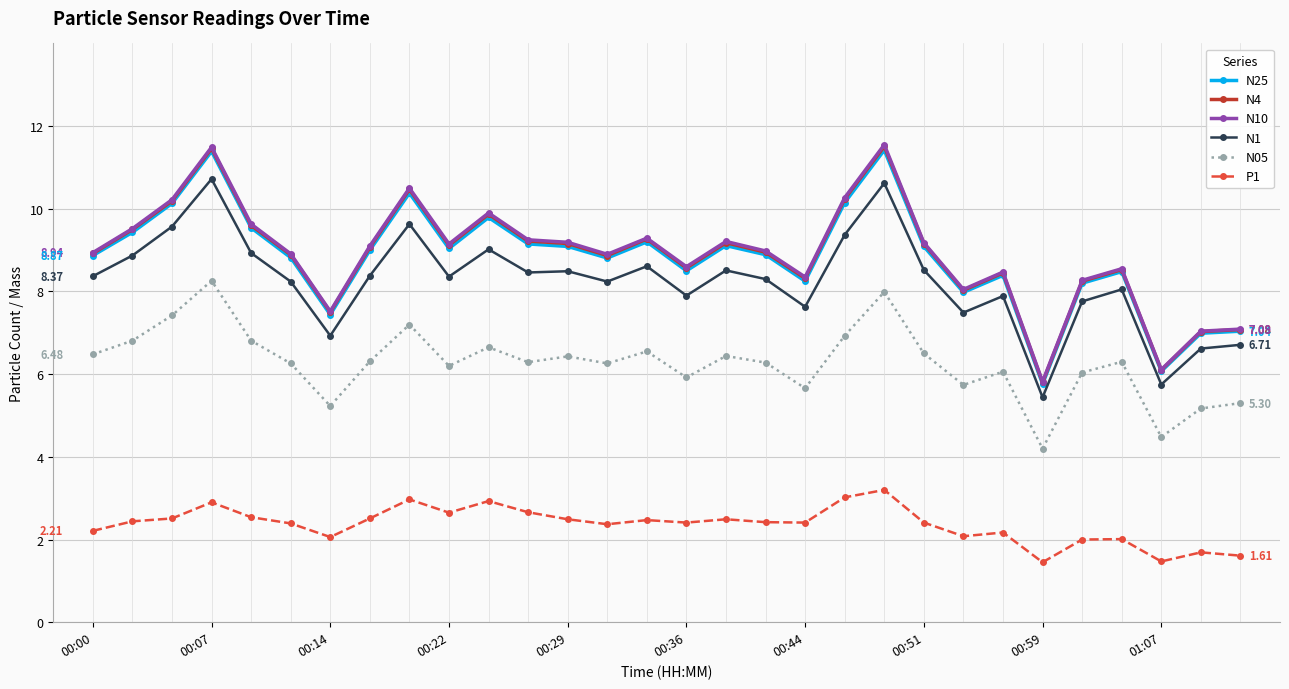

At how many categories does at least one series exceed 5?

30